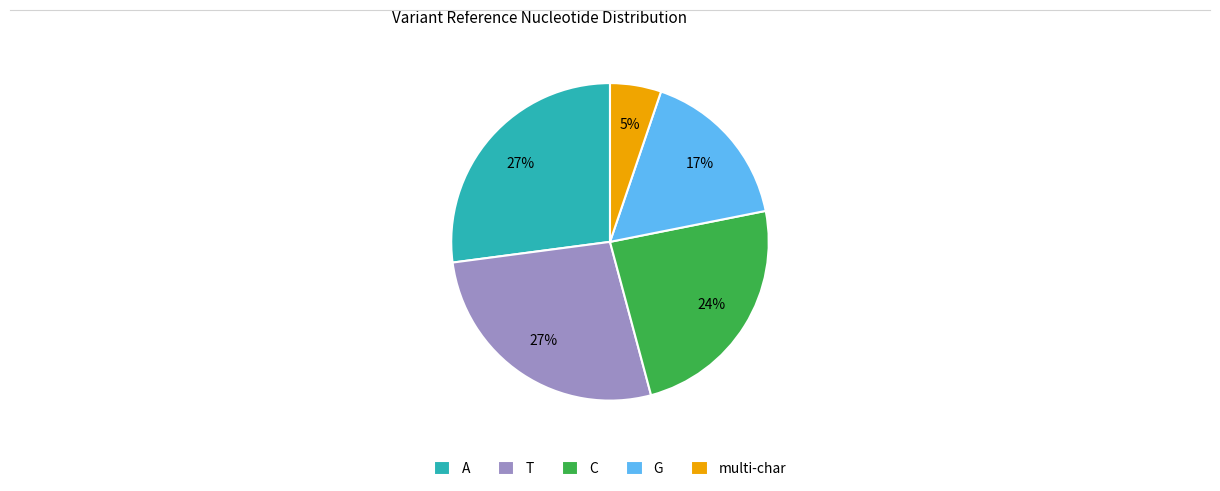

True or false: T accounts for 27% of the total.

True